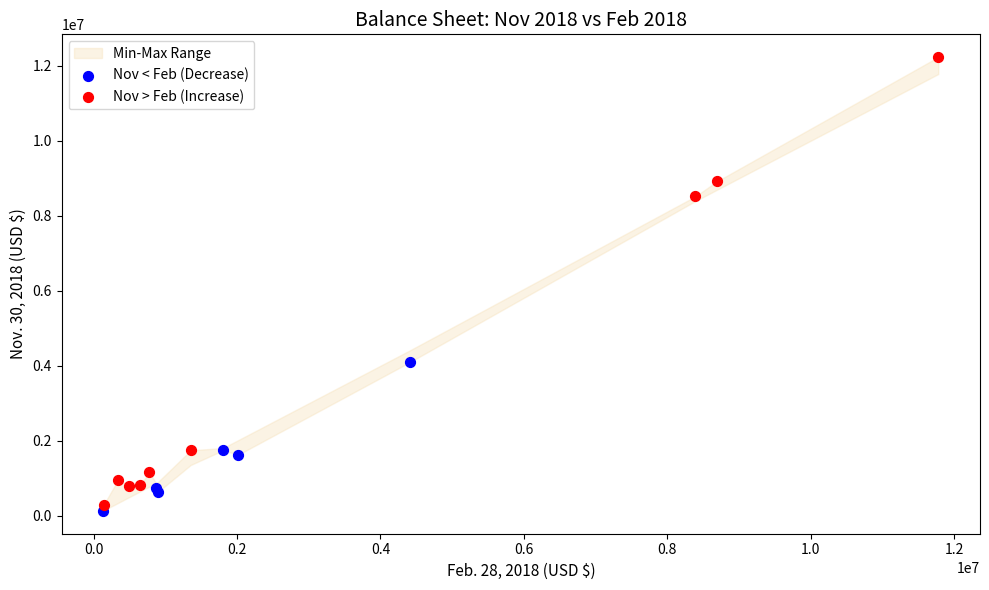

Which series reaches the maximum Y coordinate?

Nov > Feb (Increase)